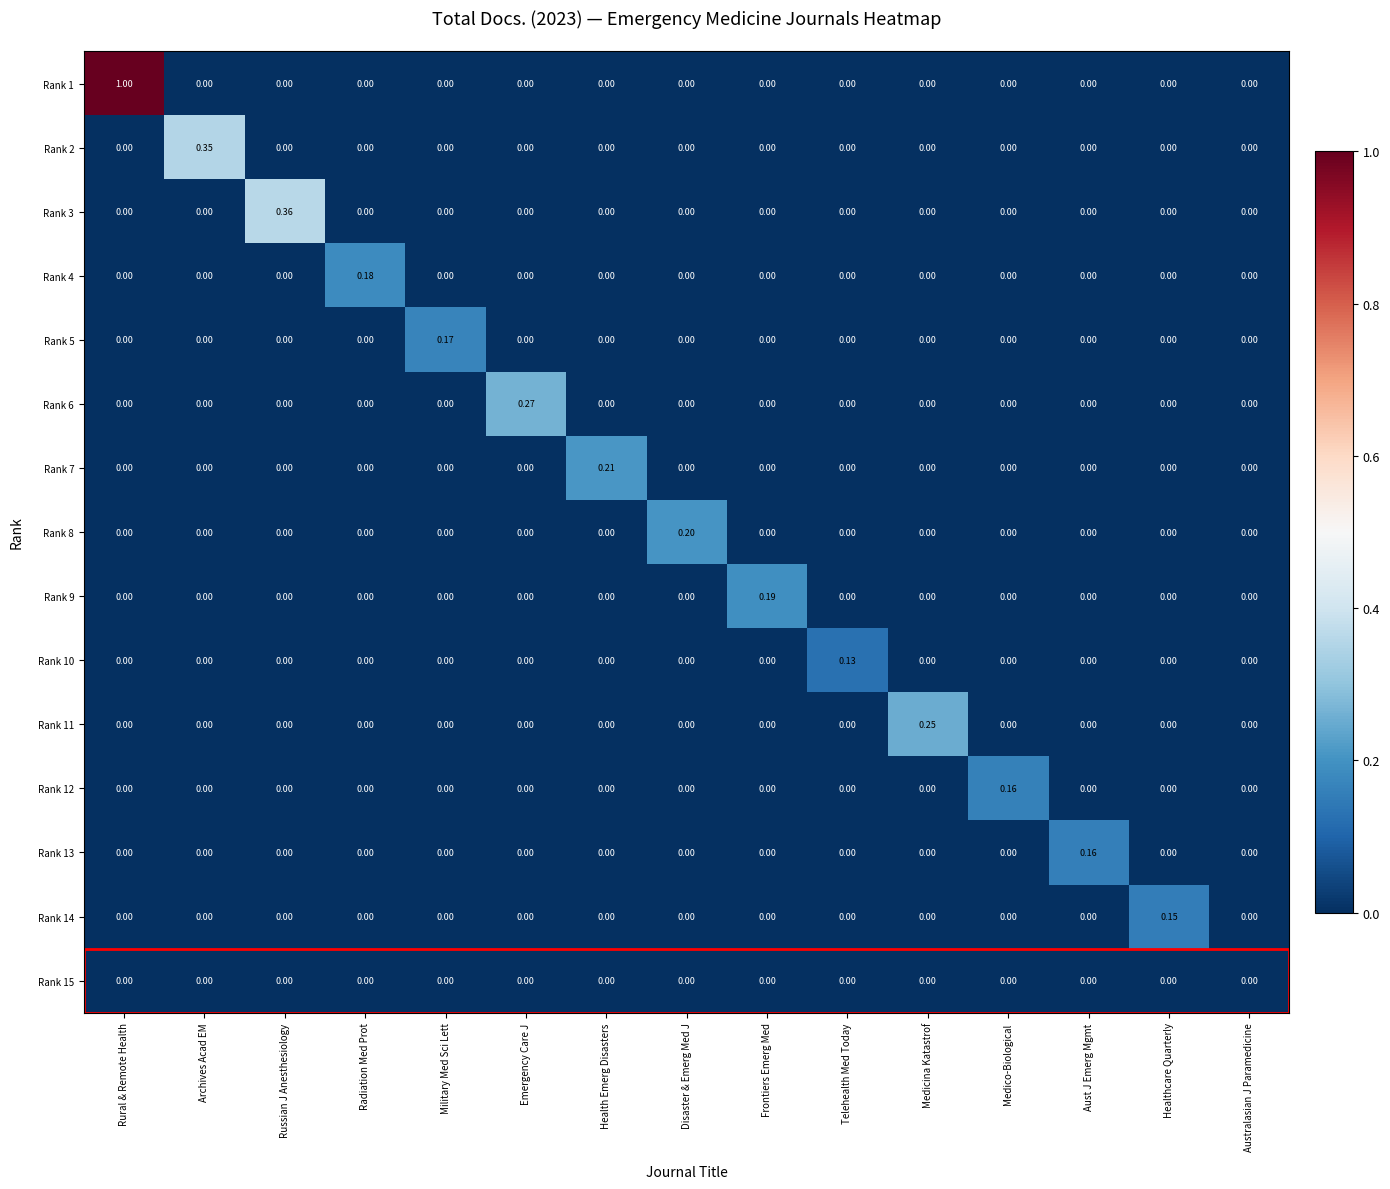

At which category is the sum across all series the highest?

Rural & Remote Health